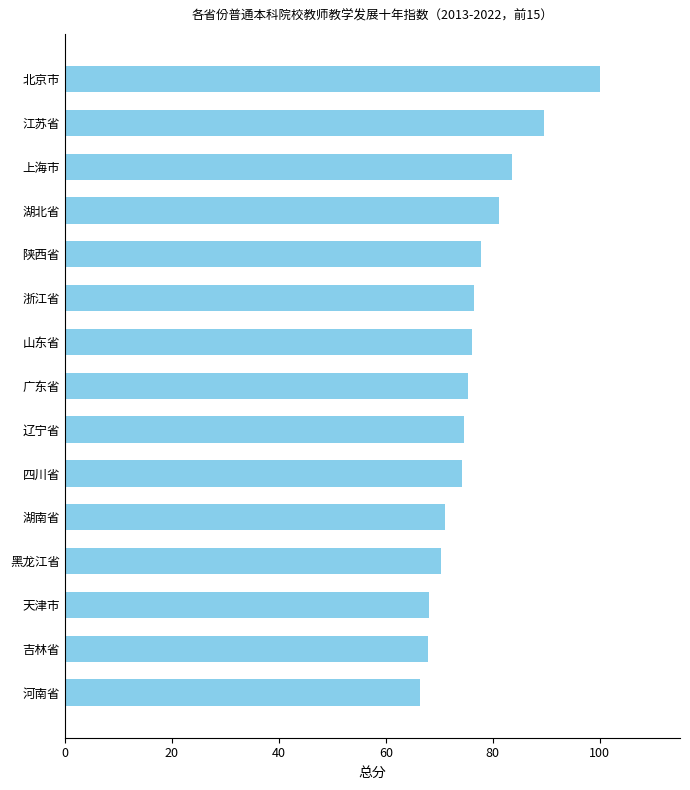

Approximately how many times larger is the value at 河南省 compared to 天津市?

1.0